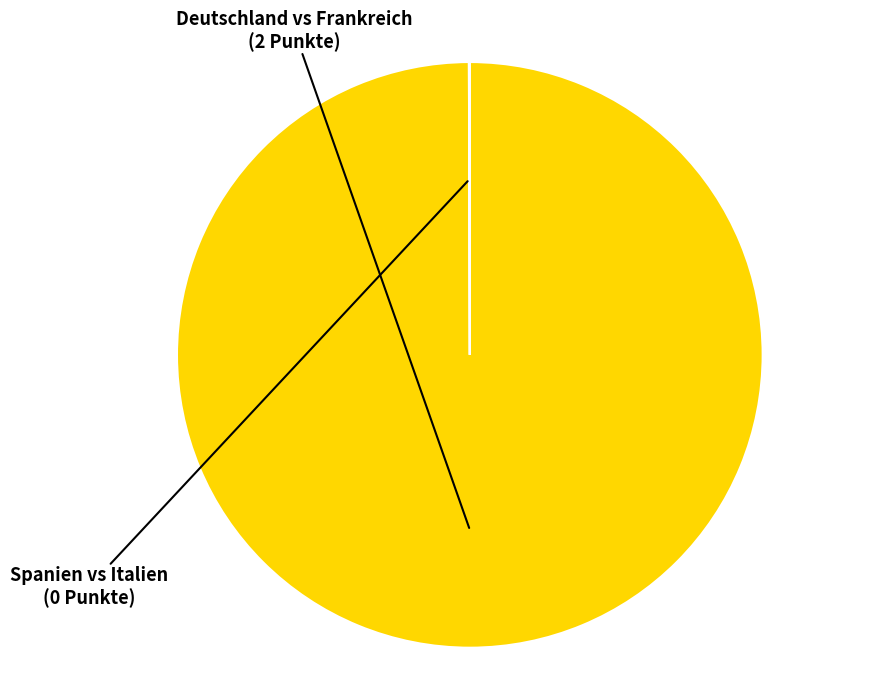

What is the largest slice in the pie chart?

Deutschland vs Frankreich